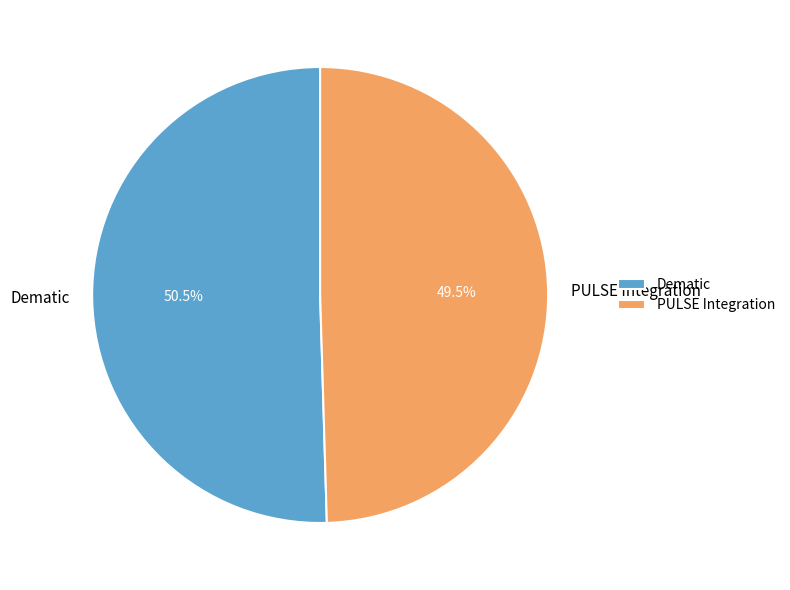

Is the sum of Dematic and PULSE Integration greater than half?

Yes